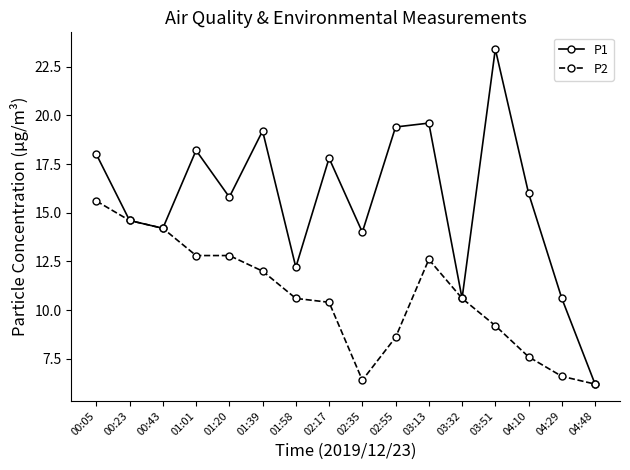

Reading left to right, what are all the values shown in this chart?

P1: 00:05=18.0	00:23=14.6	00:43=14.2	01:01=18.2	01:20=15.8	01:39=19.2	01:58=12.2	02:17=17.8	02:35=14.0	02:55=19.4	03:13=19.6	03:32=10.6	03:51=23.4	04:10=16.0	04:29=10.6	04:48=6.2
P2: 00:05=15.6	00:23=14.6	00:43=14.2	01:01=12.8	01:20=12.8	01:39=12.0	01:58=10.6	02:17=10.4	02:35=6.4	02:55=8.6	03:13=12.6	03:32=10.6	03:51=9.2	04:10=7.6	04:29=6.6	04:48=6.2